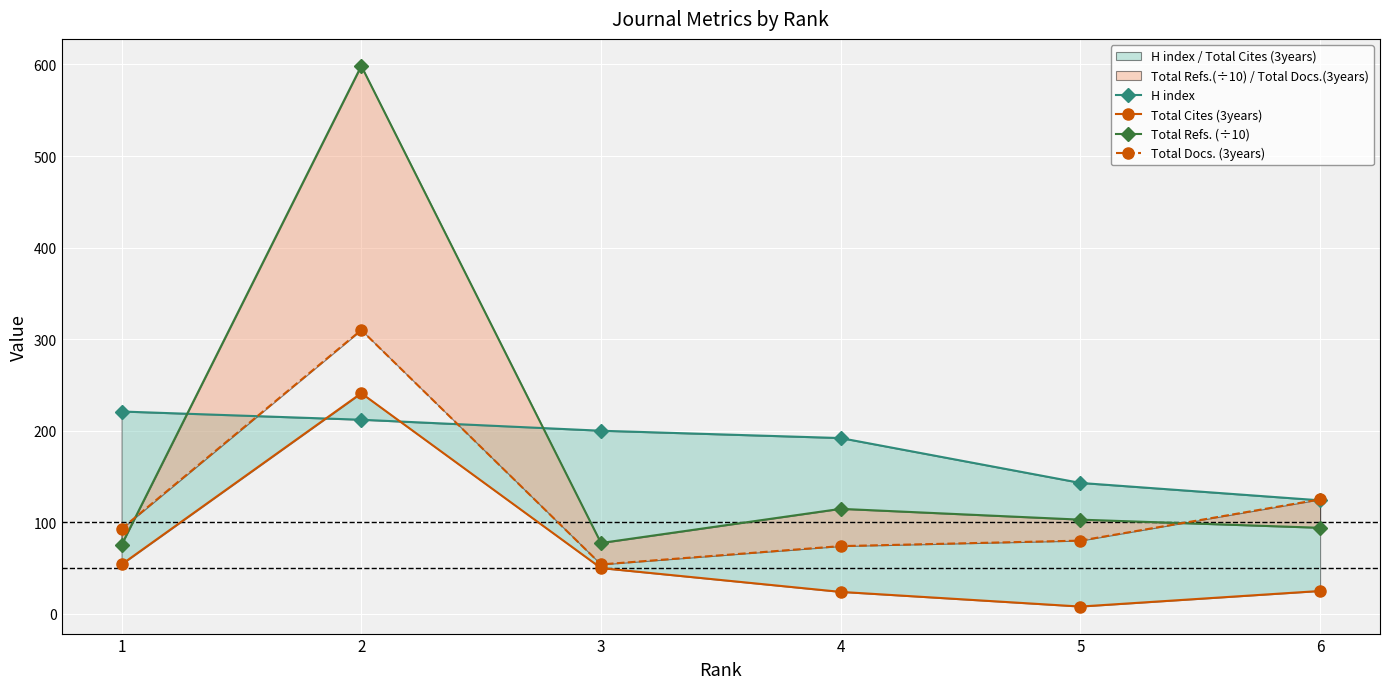

Which series has the largest total across all categories?

H index